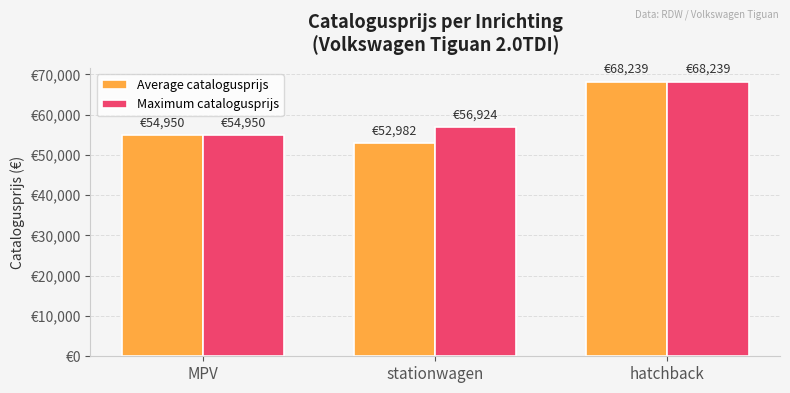

What are all the series names shown in the legend?

Average catalogusprijs, Maximum catalogusprijs